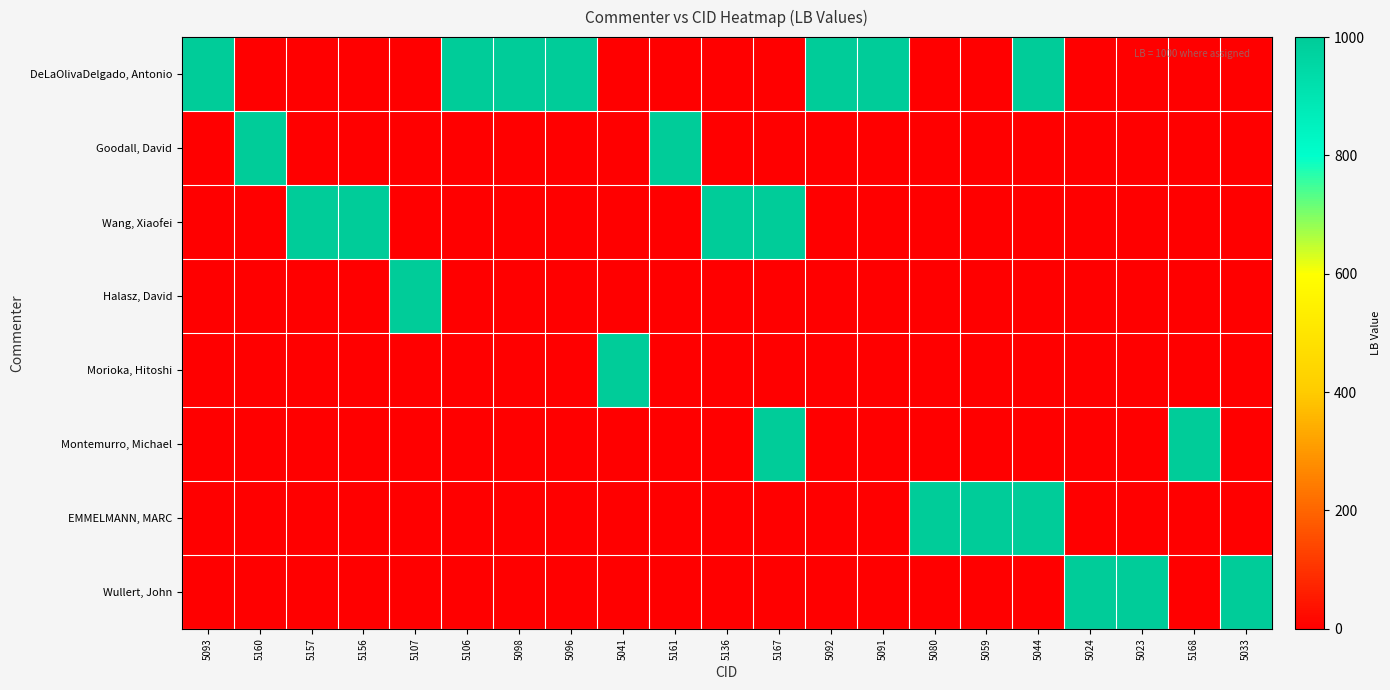

At which category is the sum across all series the highest?

5167